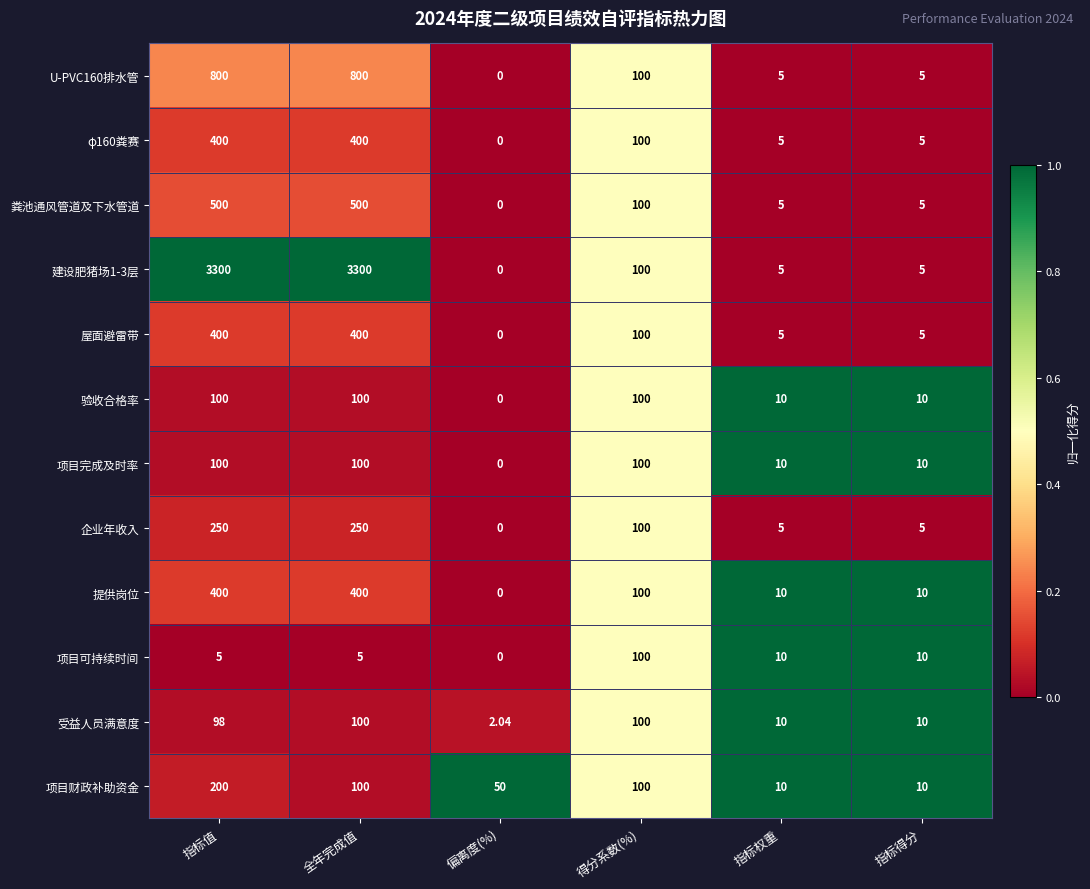

At which category does the chart reach its minimum across all series?

偏离度(%)